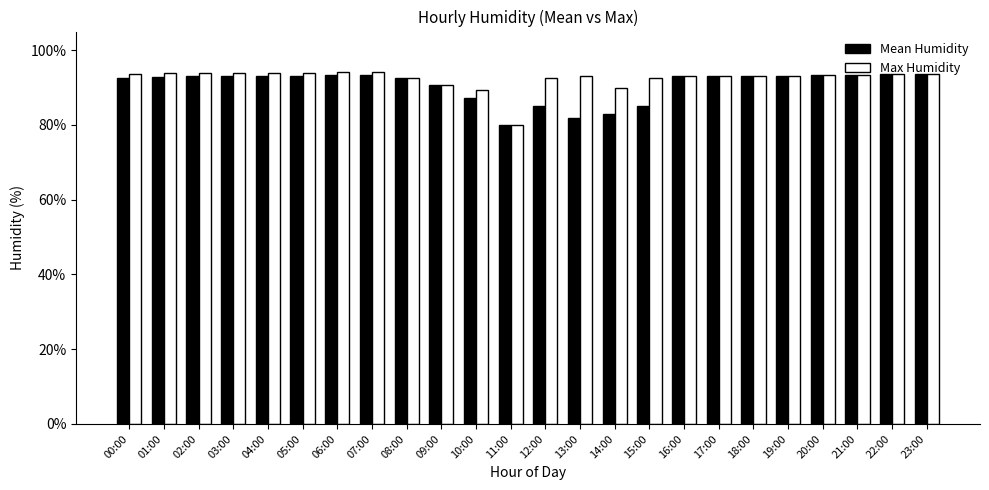

What is the value of the Mean Humidity bar at the 6th from the left?

93.2